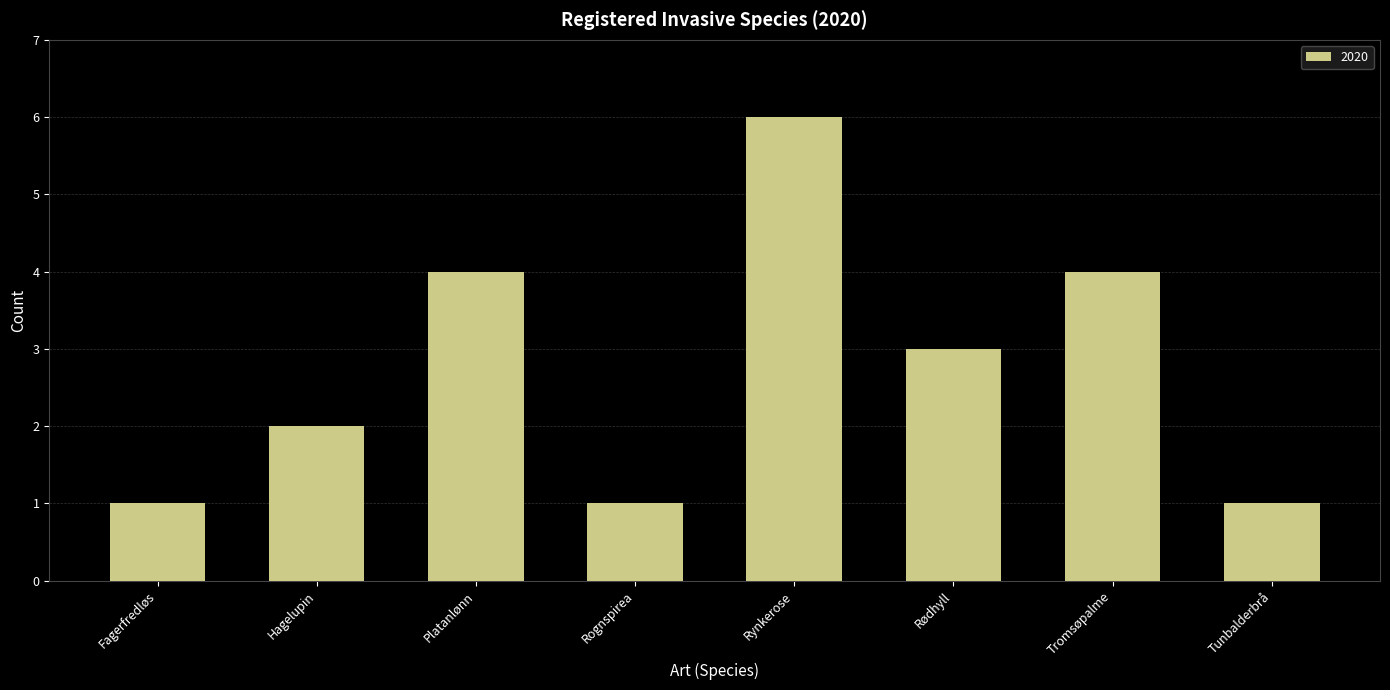

What is the sum of the values at Rognspirea and Rynkerose?

7